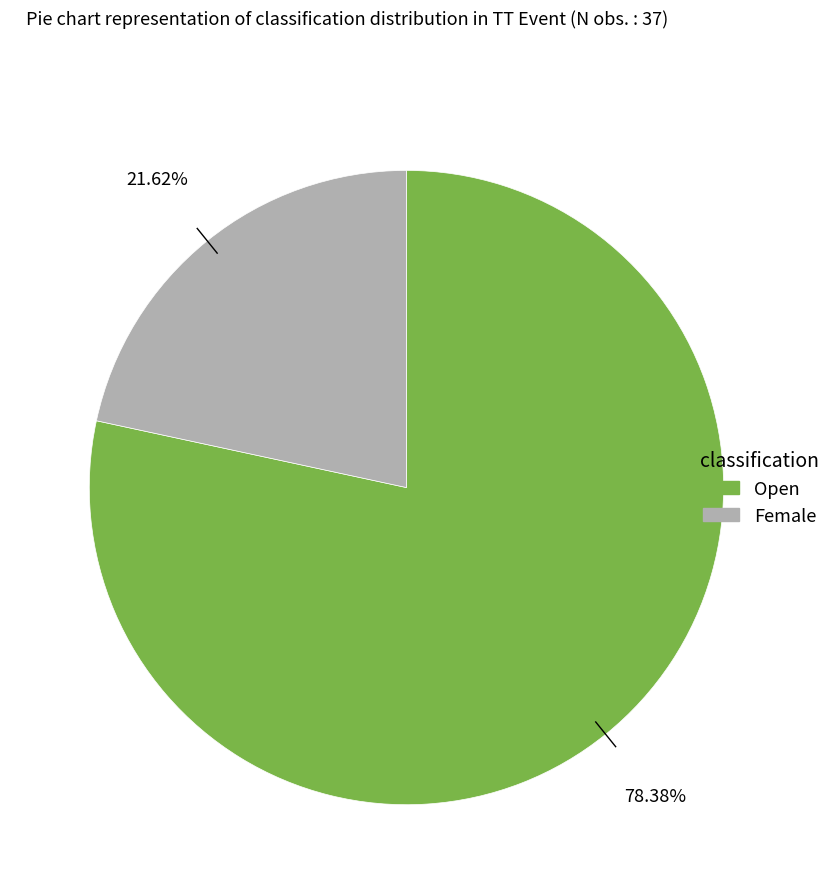

Rank the categories by value from highest to lowest.

Open, Female